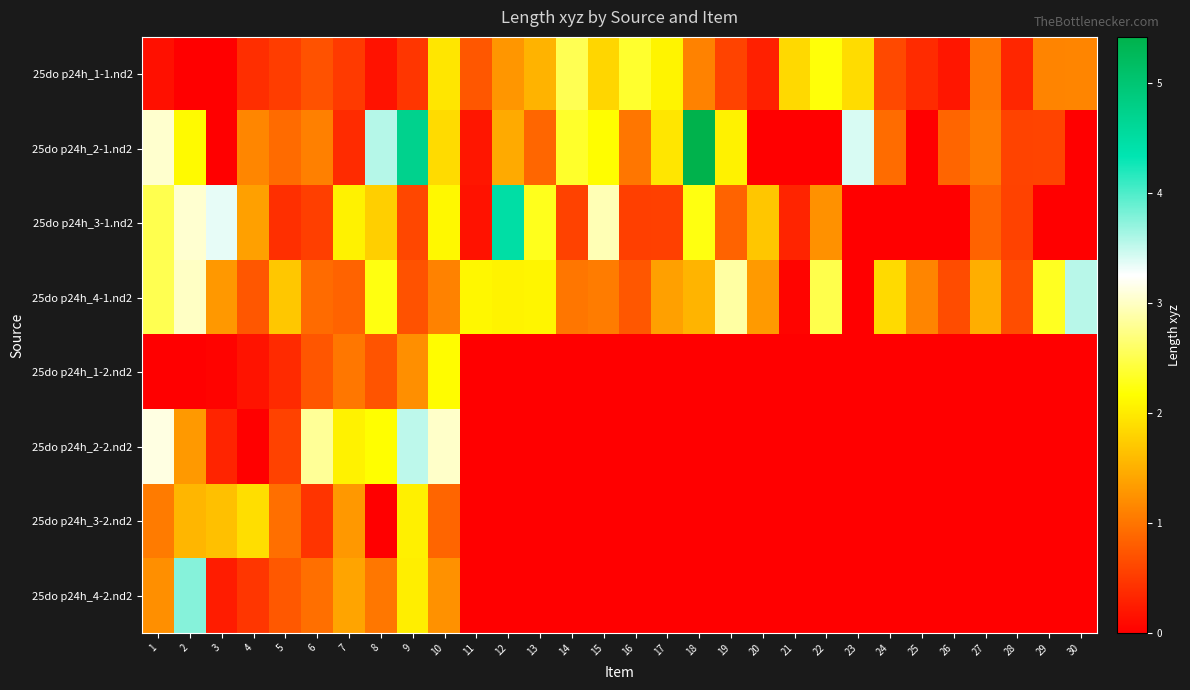

Reading right to left, list all the values displayed in this chart.

25do p24h_1-1.nd2: 30=1.1	29=1.1	28=0.3	27=1.0	26=0.2	25=0.4	24=0.6	23=1.9	22=2.2	21=1.8	20=0.3	19=0.6	18=1.1	17=2.1	16=2.4	15=1.8	14=2.5	13=1.5	12=1.3	11=0.7	10=2.0	9=0.5	8=0.2	7=0.5	6=0.7	5=0.5	4=0.4	3=0.0	2=0.0	1=0.1
25do p24h_2-1.nd2: 30=0.0	29=0.6	28=0.6	27=1.0	26=0.9	25=0.0	24=0.9	23=3.4	22=0.0	21=0.0	20=0.0	19=2.1	18=5.4	17=2.0	16=1.0	15=2.2	14=2.3	13=0.9	12=1.5	11=0.2	10=1.9	9=4.7	8=3.6	7=0.4	6=1.1	5=0.9	4=1.1	3=0.0	2=2.1	1=3.0
25do p24h_3-1.nd2: 30=0.0	29=0.0	28=0.6	27=0.9	26=0.0	25=0.0	24=0.0	23=0.0	22=1.2	21=0.3	20=1.7	19=0.8	18=2.2	17=0.6	16=0.5	15=2.9	14=0.6	13=2.3	12=4.5	11=0.2	10=2.1	9=0.6	8=1.8	7=2.1	6=0.5	5=0.4	4=1.4	3=3.3	2=3.1	1=2.5
25do p24h_4-1.nd2: 30=3.6	29=2.3	28=0.7	27=1.5	26=0.6	25=1.1	24=1.9	23=0.0	22=2.5	21=0.0	20=1.3	19=2.9	18=1.5	17=1.4	16=0.8	15=1.1	14=1.0	13=2.1	12=2.1	11=2.1	10=1.1	9=0.7	8=2.2	7=0.8	6=0.9	5=1.7	4=0.7	3=1.3	2=3.0	1=2.5
25do p24h_1-2.nd2: 30=0.0	29=0.0	28=0.0	27=0.0	26=0.0	25=0.0	24=0.0	23=0.0	22=0.0	21=0.0	20=0.0	19=0.0	18=0.0	17=0.0	16=0.0	15=0.0	14=0.0	13=0.0	12=0.0	11=0.0	10=2.1	9=1.2	8=0.7	7=1.0	6=0.7	5=0.4	4=0.2	3=0.0	2=0.0	1=0.0
25do p24h_2-2.nd2: 30=0.0	29=0.0	28=0.0	27=0.0	26=0.0	25=0.0	24=0.0	23=0.0	22=0.0	21=0.0	20=0.0	19=0.0	18=0.0	17=0.0	16=0.0	15=0.0	14=0.0	13=0.0	12=0.0	11=0.0	10=3.0	9=3.5	8=2.2	7=2.1	6=2.8	5=0.6	4=0.0	3=0.3	2=1.3	1=3.1
25do p24h_3-2.nd2: 30=0.0	29=0.0	28=0.0	27=0.0	26=0.0	25=0.0	24=0.0	23=0.0	22=0.0	21=0.0	20=0.0	19=0.0	18=0.0	17=0.0	16=0.0	15=0.0	14=0.0	13=0.0	12=0.0	11=0.0	10=0.9	9=2.0	8=0.0	7=1.3	6=0.4	5=0.9	4=1.9	3=1.6	2=1.6	1=1.0
25do p24h_4-2.nd2: 30=0.0	29=0.0	28=0.0	27=0.0	26=0.0	25=0.0	24=0.0	23=0.0	22=0.0	21=0.0	20=0.0	19=0.0	18=0.0	17=0.0	16=0.0	15=0.0	14=0.0	13=0.0	12=0.0	11=0.0	10=1.2	9=2.0	8=1.0	7=1.4	6=0.9	5=0.8	4=0.5	3=0.2	2=3.8	1=1.2